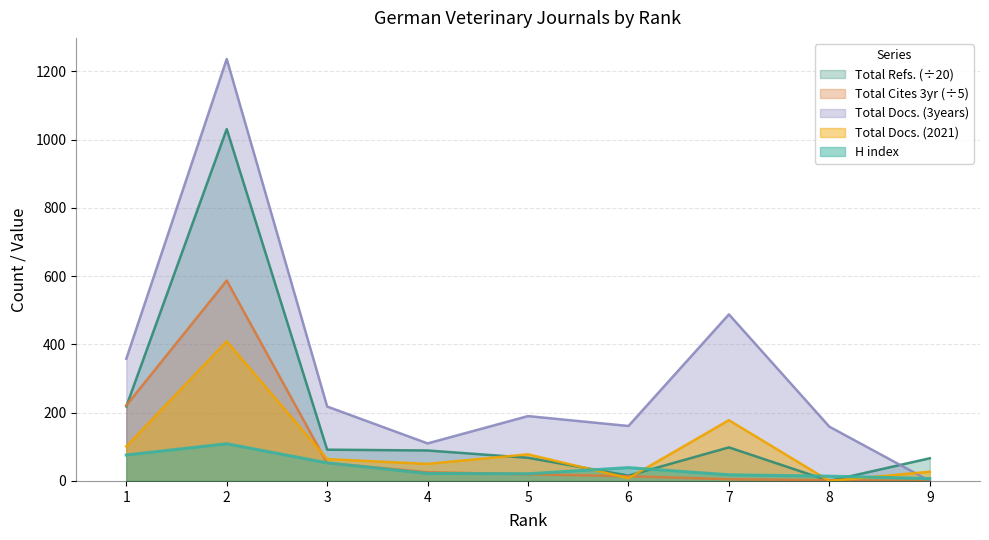

Which has a higher value, 8 or 2?

2